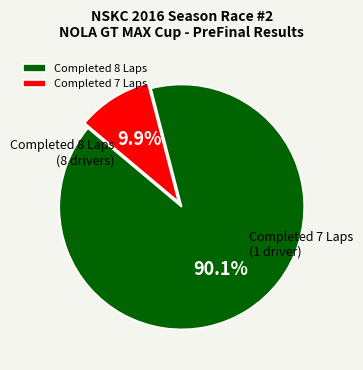

Is the sum of Completed 8 Laps and Completed 7 Laps greater than half?

Yes